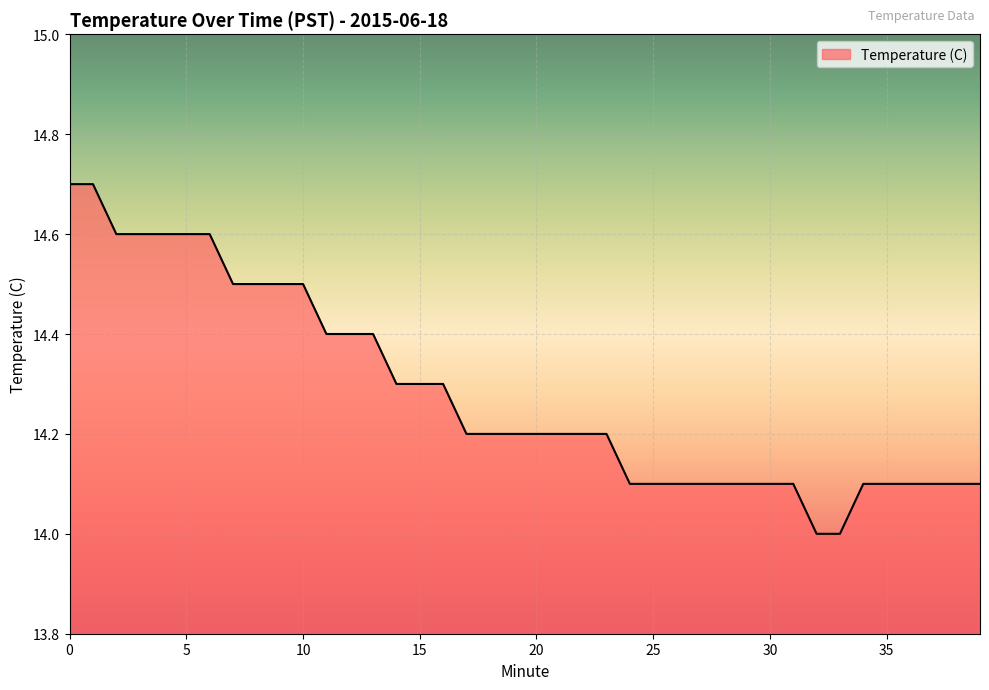

How many lines are shown in the chart?

1